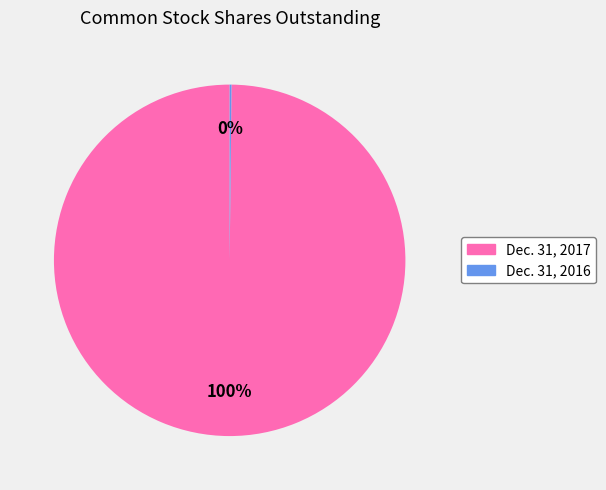

Which category has the biggest portion of the pie?

Dec. 31, 2017